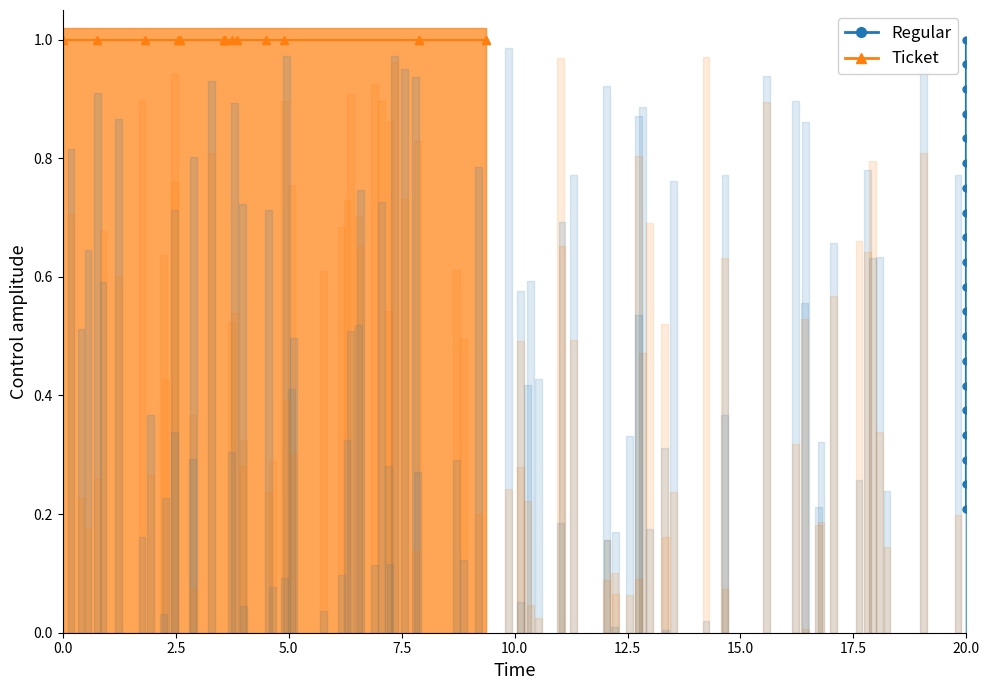

True or false: there are more than 1 points higher than both neighbors.

False